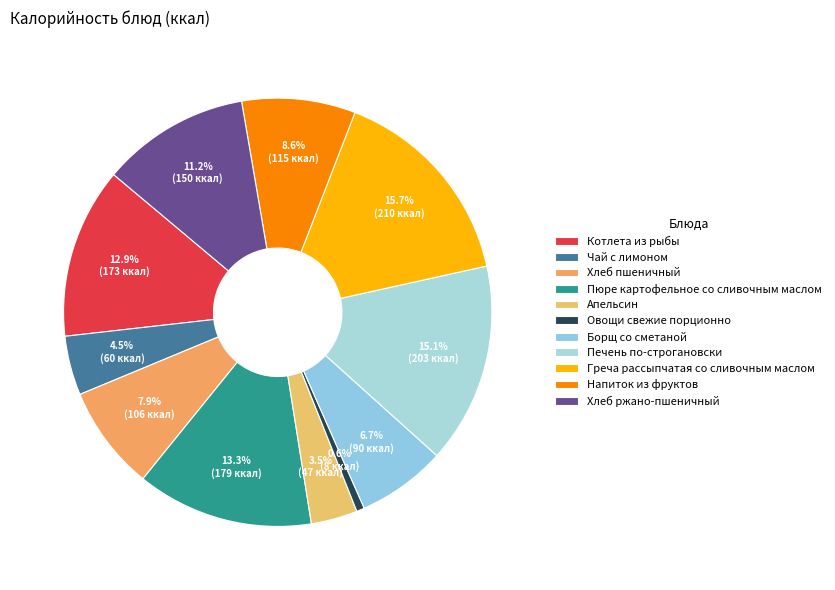

Is it true that Чай с лимоном is 1% of the pie?

False